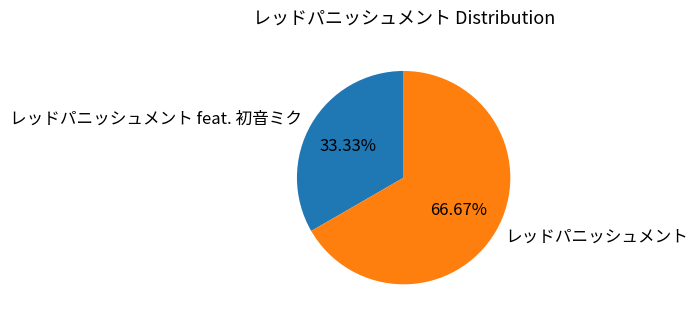

To the nearest percent, what percentage of the pie is レッドパニッシュメント?

67%